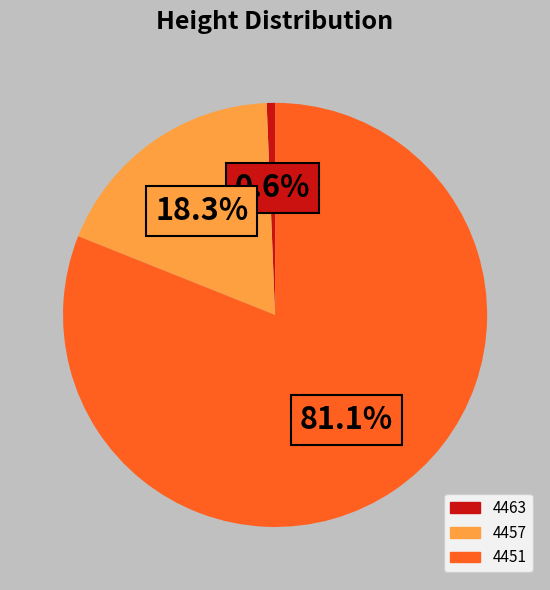

Between 4463 and 4451, which is larger?

4451